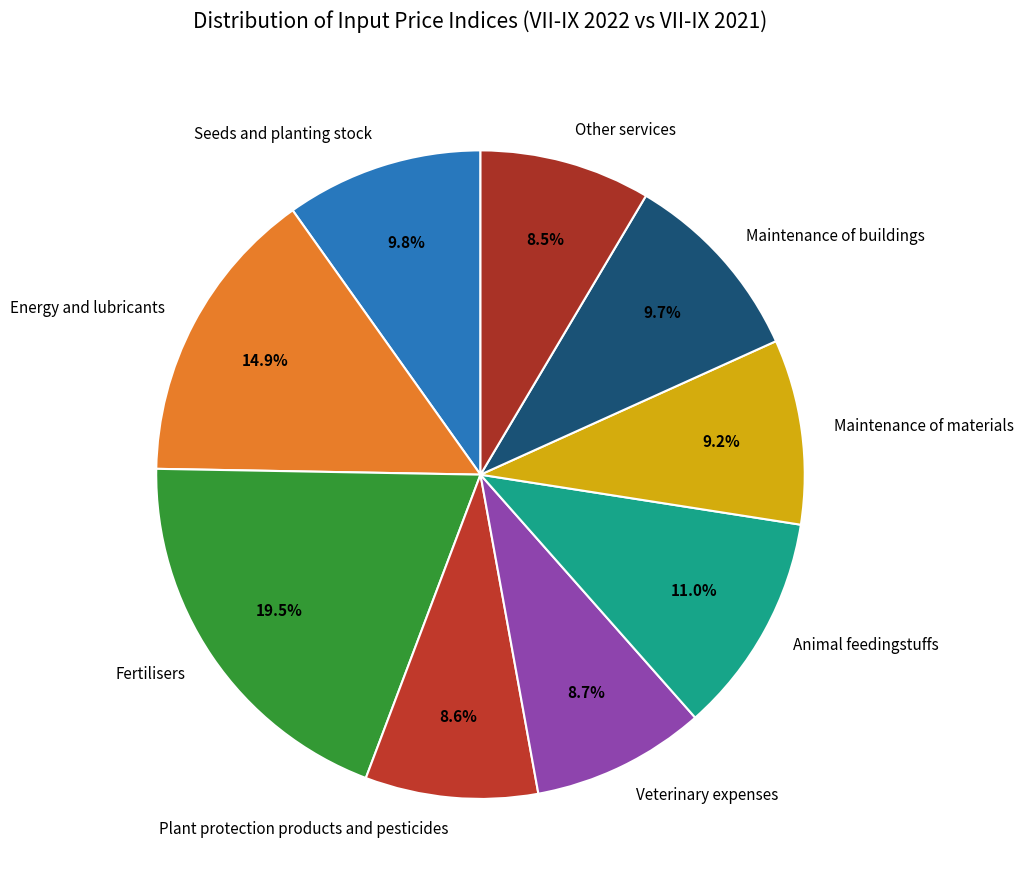

To the nearest percent, what is the combined percentage of Other services and Maintenance of buildings?

18%